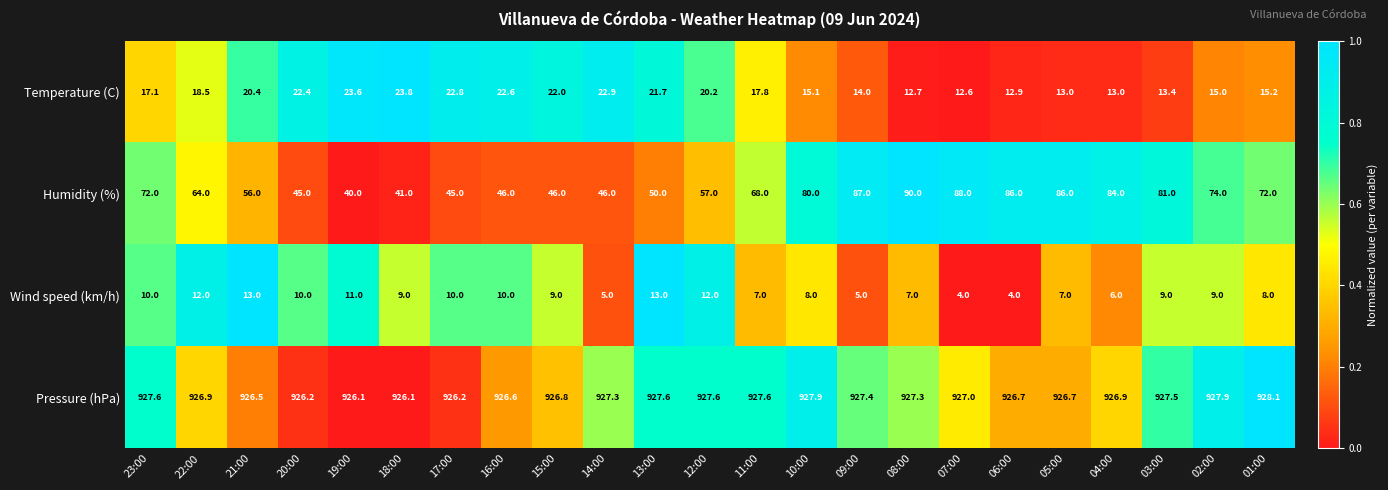

At how many categories does at least one series exceed 43?

23